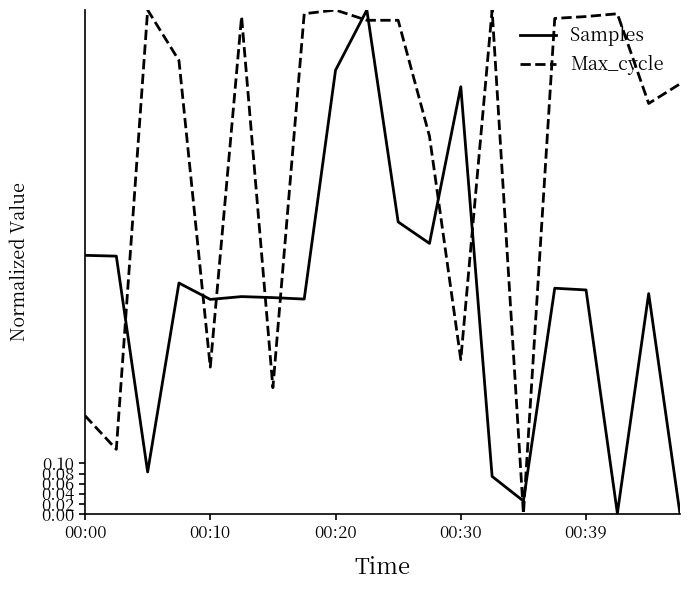

How many times do Samples and Max_cycle cross each other?

11